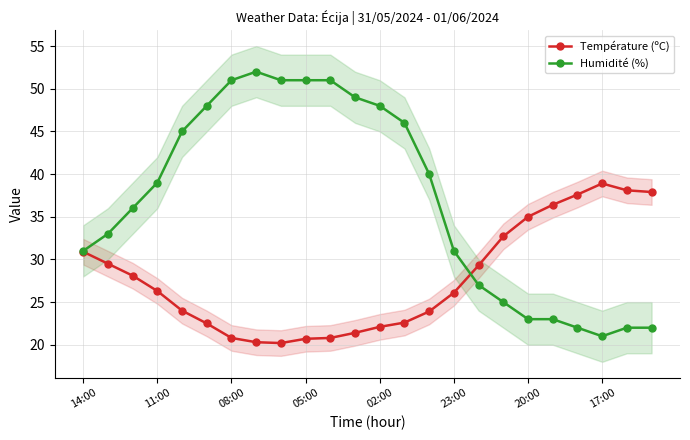

Where is the first local minimum for Température (ºC)?

8